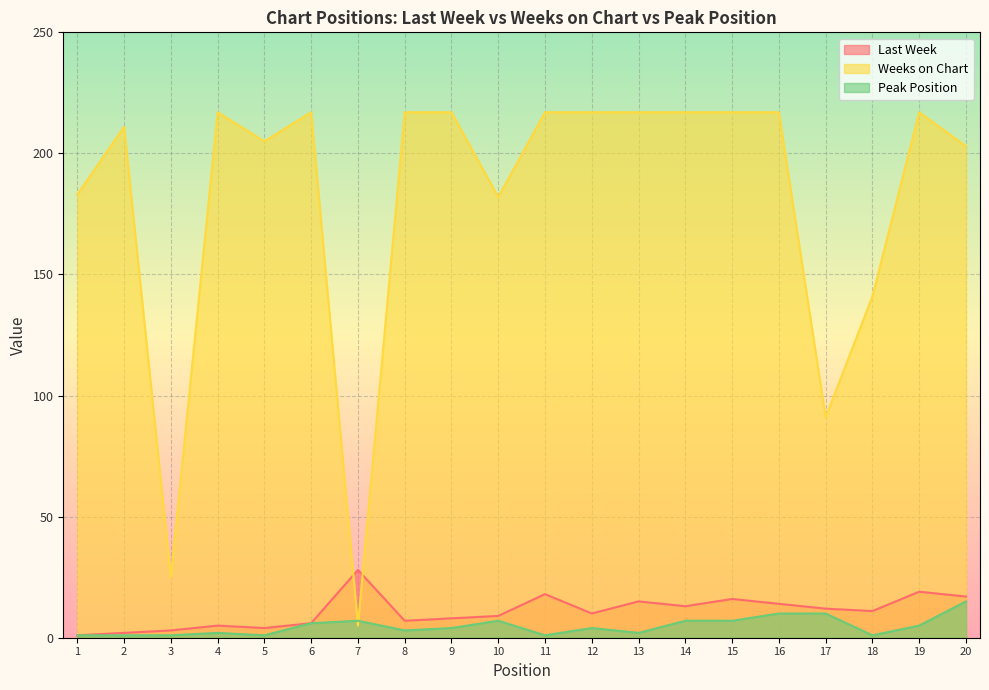

Where is Weeks on Chart nearest to the value 111?

17